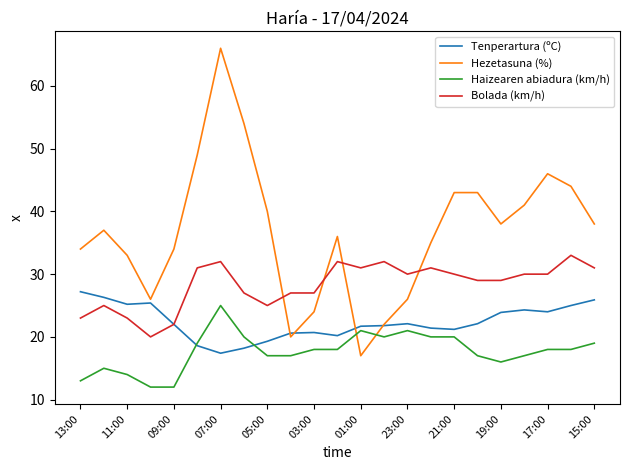

List the series in order of their overall mean, highest first.

Hezetasuna (%), Bolada (km/h), Tenperartura (ºC), Haizearen abiadura (km/h)